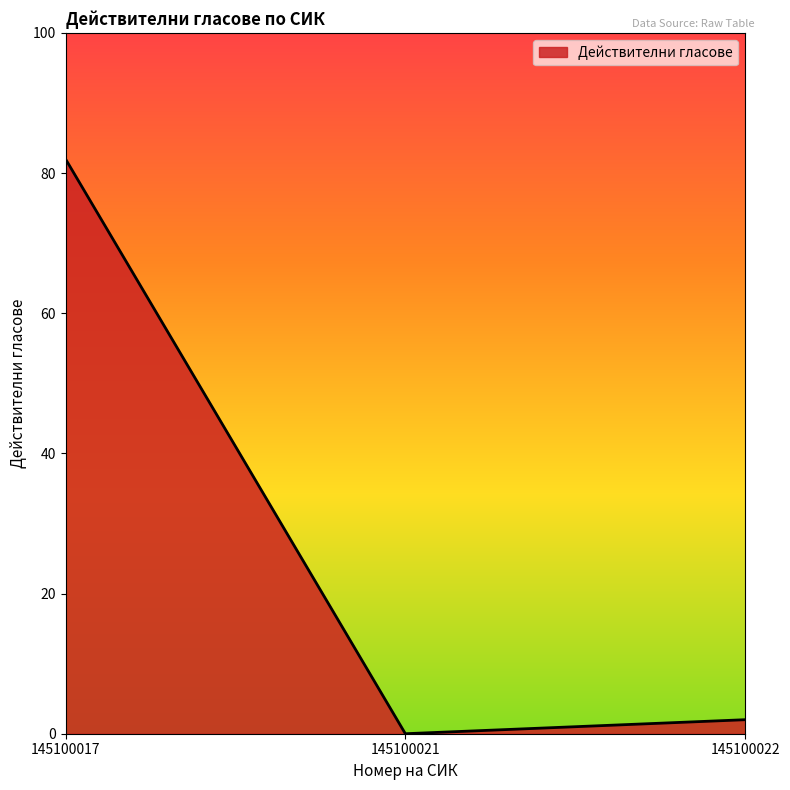

Reading left to right, what are all the values shown in this chart?

145100017=82	145100021=0	145100022=2